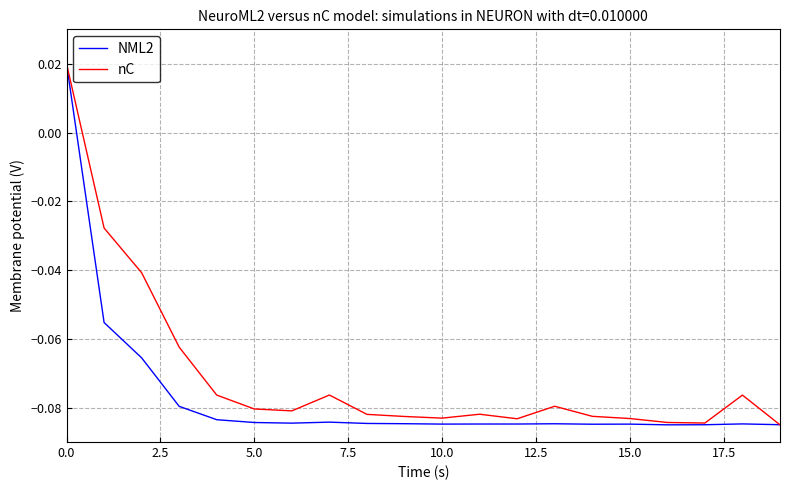

List the series in order of their overall mean, highest first.

nC, NML2